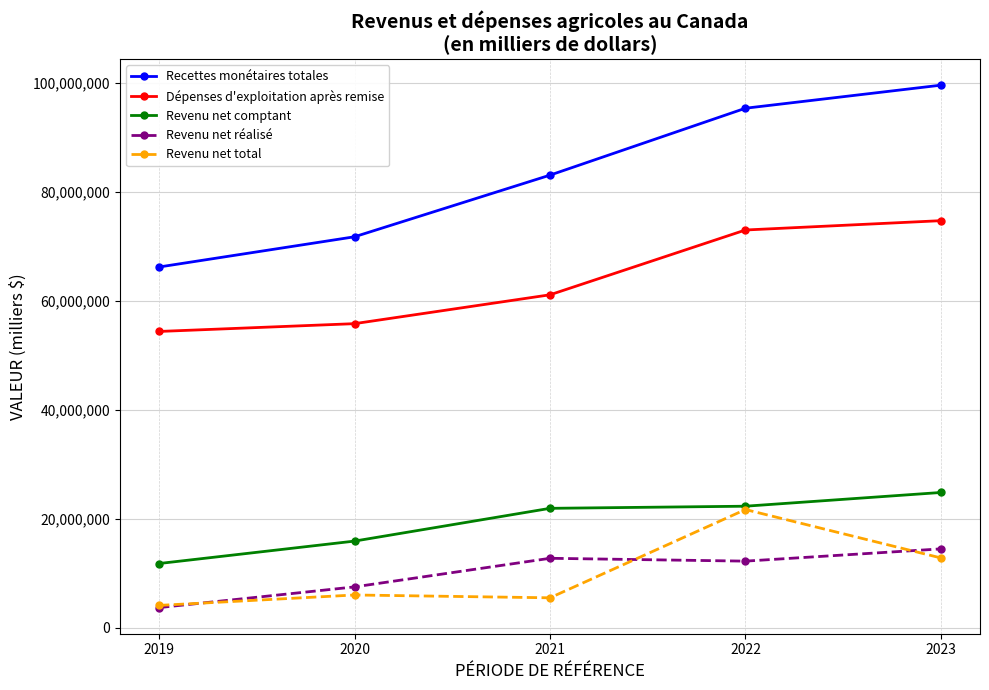

What is the difference between the highest and lowest values at 2019?

62480293